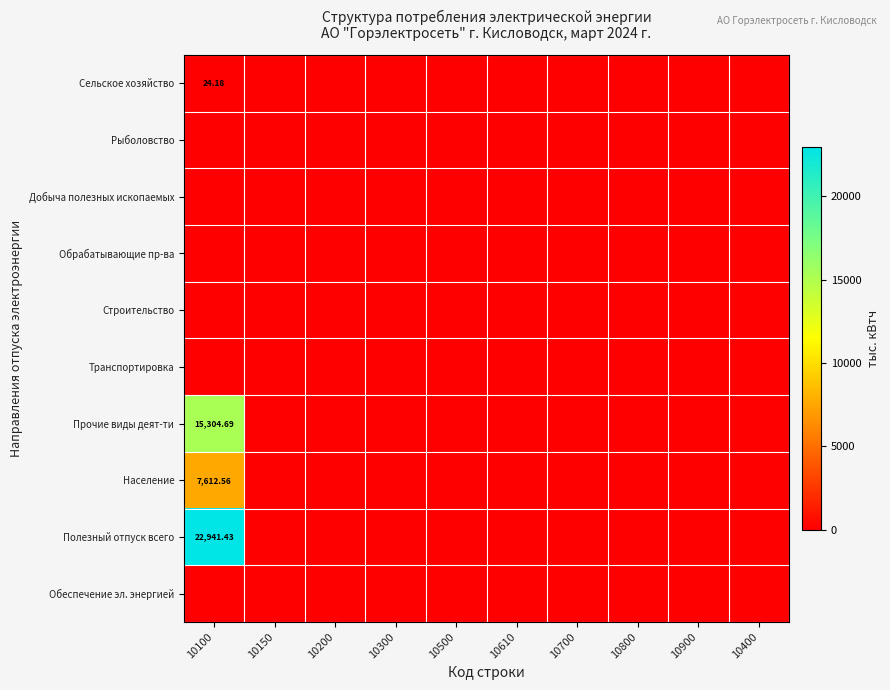

Count the number of data series in this chart.

10